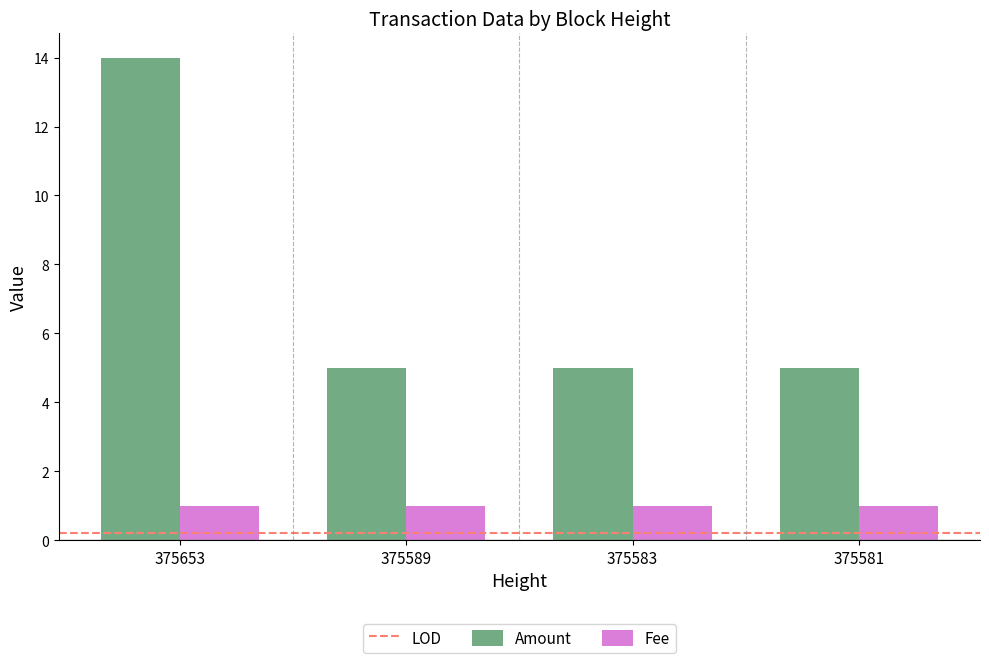

The value of Amount at 375581 is 5. True or false?

True